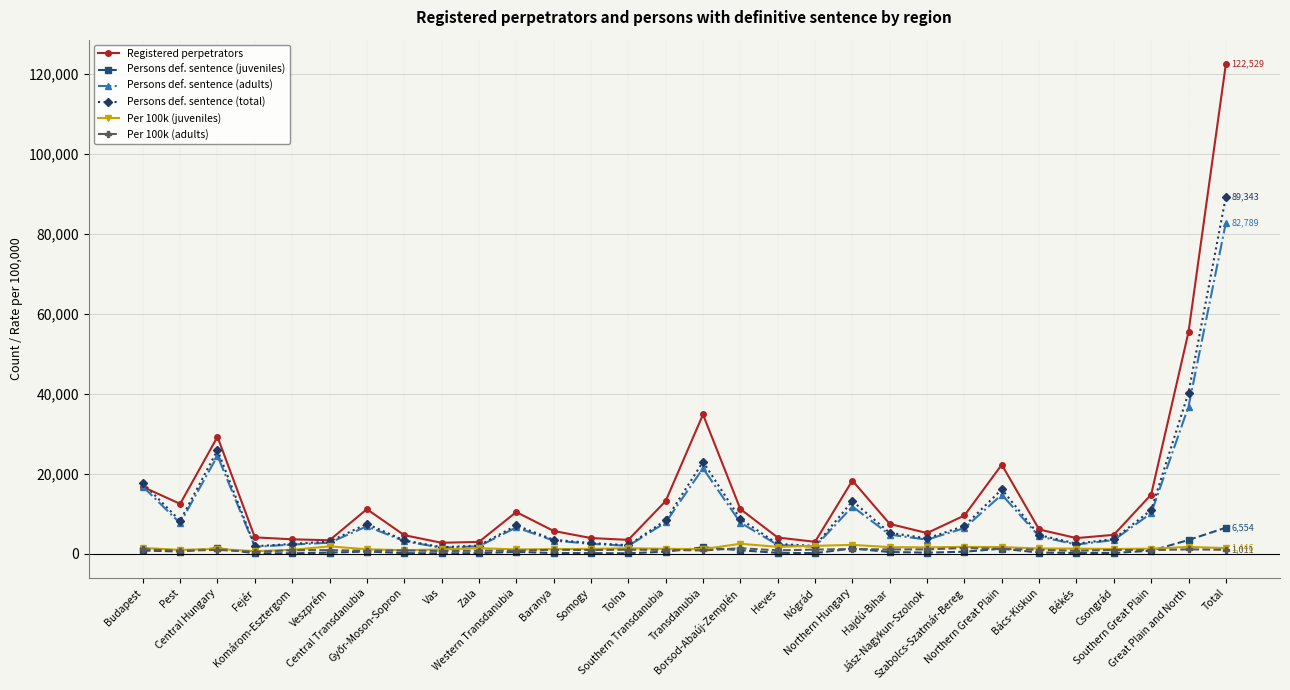

What is the greatest value displayed?

122529.0